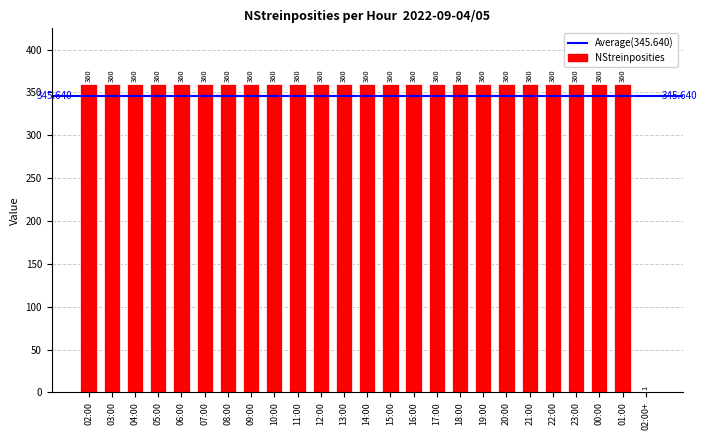

Reading right to left, what are all the values shown in this chart?

02:00+=1	01:00=360	00:00=360	23:00=360	22:00=360	21:00=360	20:00=360	19:00=360	18:00=360	17:00=360	16:00=360	15:00=360	14:00=360	13:00=360	12:00=360	11:00=360	10:00=360	09:00=360	08:00=360	07:00=360	06:00=360	05:00=360	04:00=360	03:00=360	02:00=360